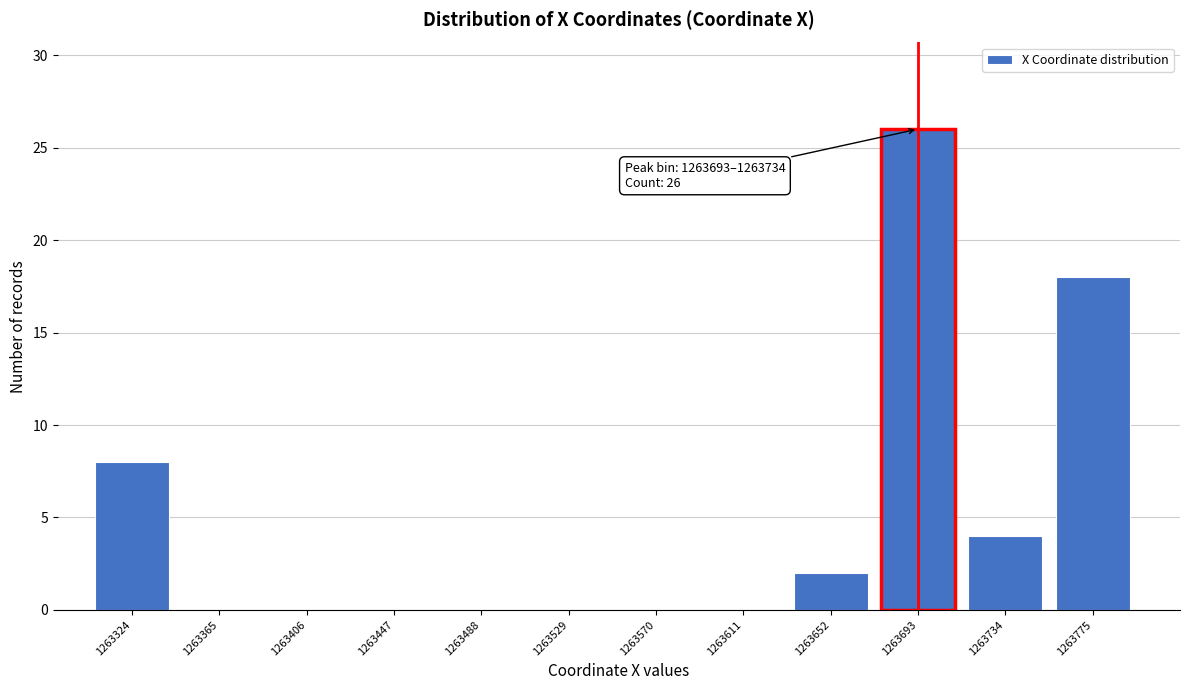

Reading right to left, transcribe all the data shown in this chart.

1263775=18	1263734=4	1263693=26	1263652=2	1263611=0	1263570=0	1263529=0	1263488=0	1263447=0	1263406=0	1263365=0	1263324=8